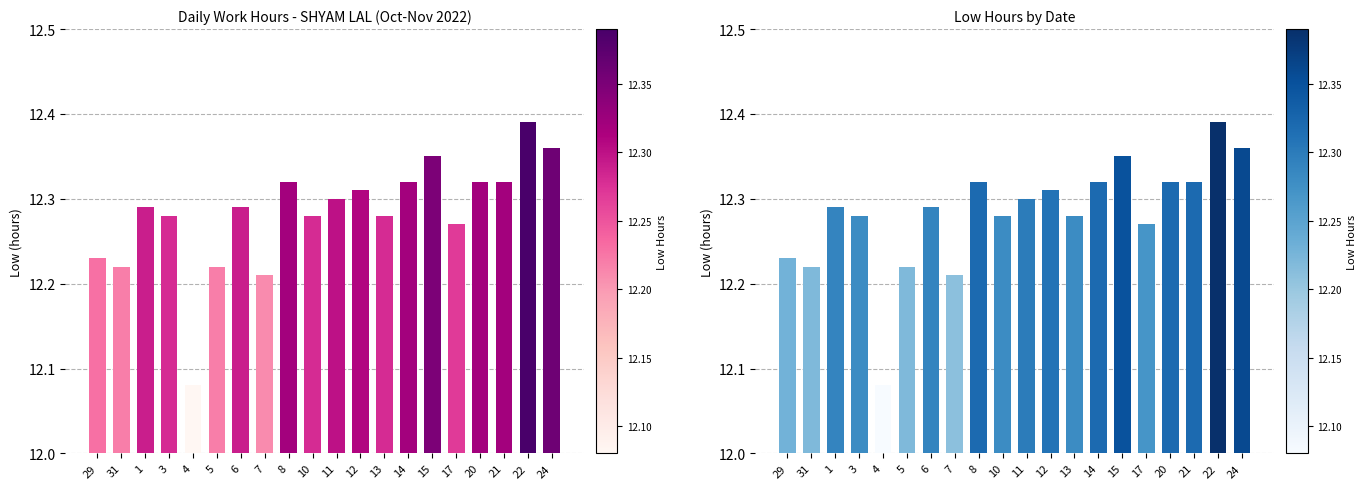

What is the difference between the maximum and second lowest values?

0.2